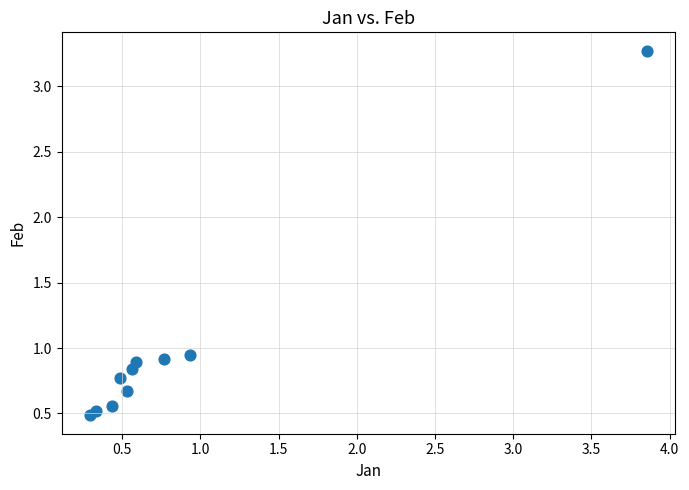

What is the range of X values (max minus min)?

3.6